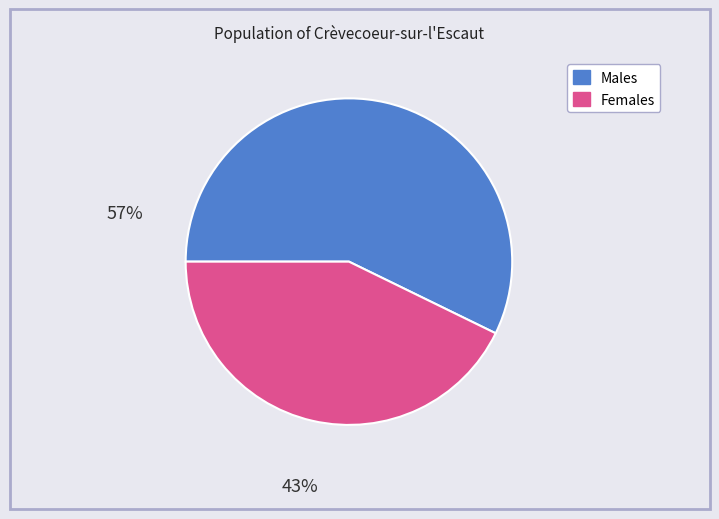

How many slices are in this pie chart?

2